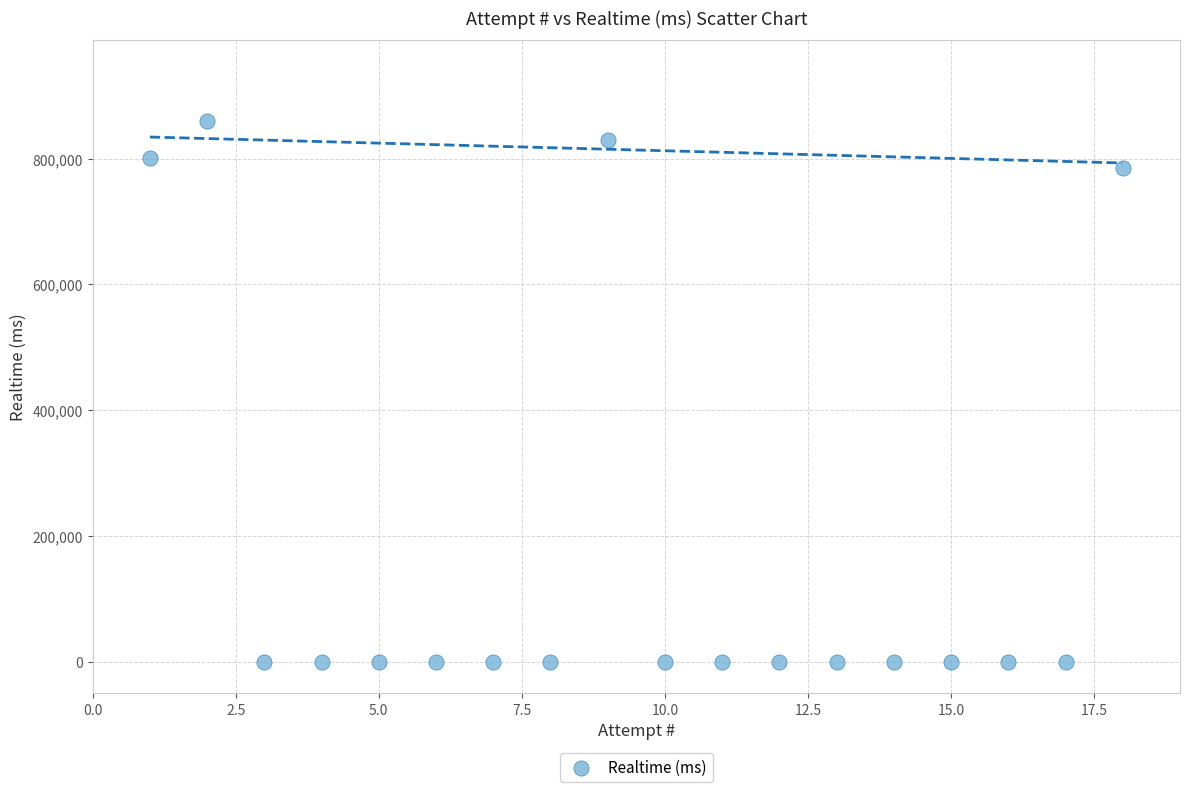

What Y value in the scatter plot is closest to 429482?

784398